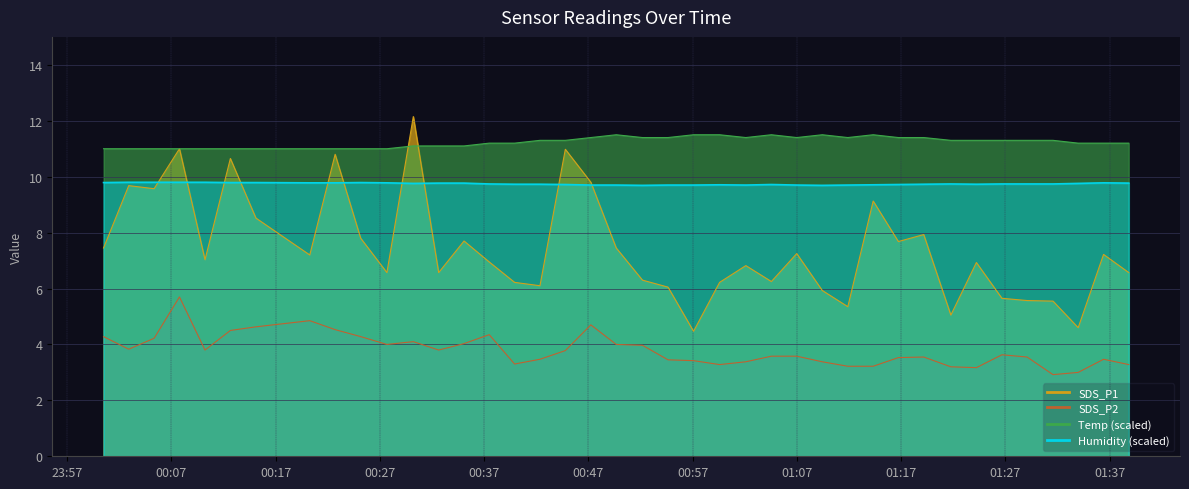

True or false: SDS_P1 has more than 2 points higher than both neighbors.

True